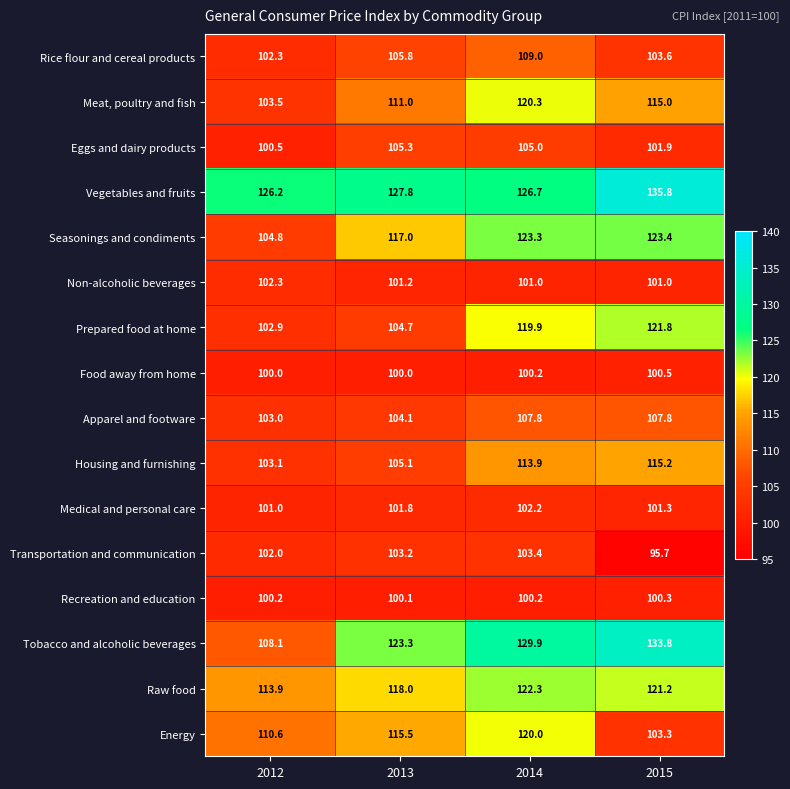

The Energy series shows 189.7 at 2013. True or false?

False